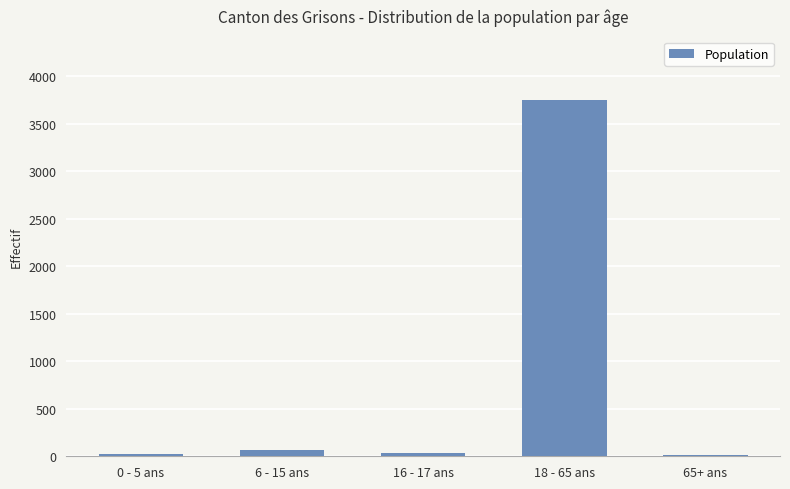

Which category has the highest value across all series?

18 - 65 ans